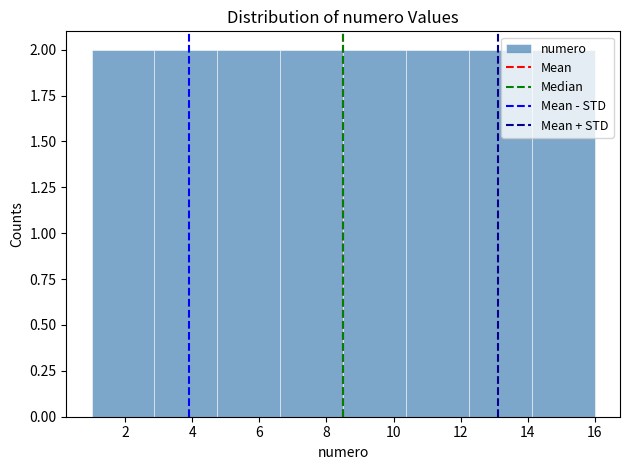

Reading left to right, transcribe this chart: for each bar, give the range it covers on the x-axis and its height. Neither the bar edges nor the heights are printed on the chart, so give them approximately, as read against the axes.

1.0 to 2.8: 2
2.8 to 4.8: 2
4.8 to 6.6: 2
6.6 to 8.6: 2
8.6 to 10.4: 2
10.4 to 12.2: 2
12.2 to 14.2: 2
14.2 to 16.0: 2